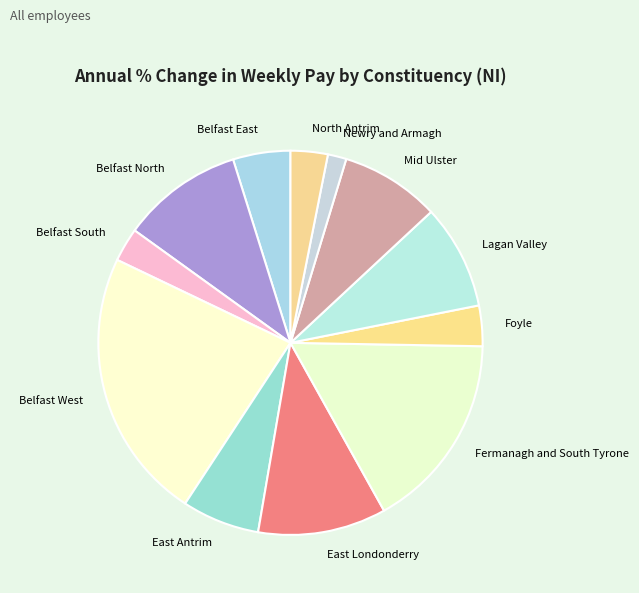

Is it true that Fermanagh and South Tyrone is 8% of the pie?

False